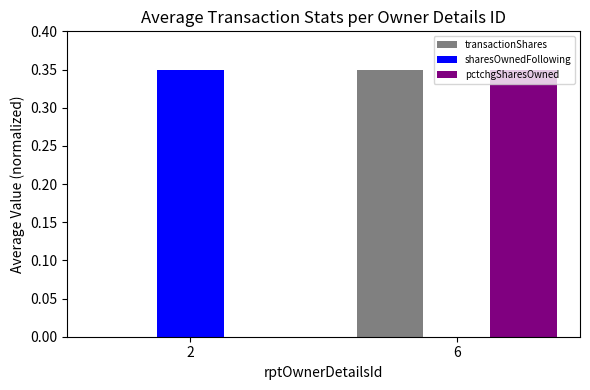

At which category is the sum across all series the highest?

6